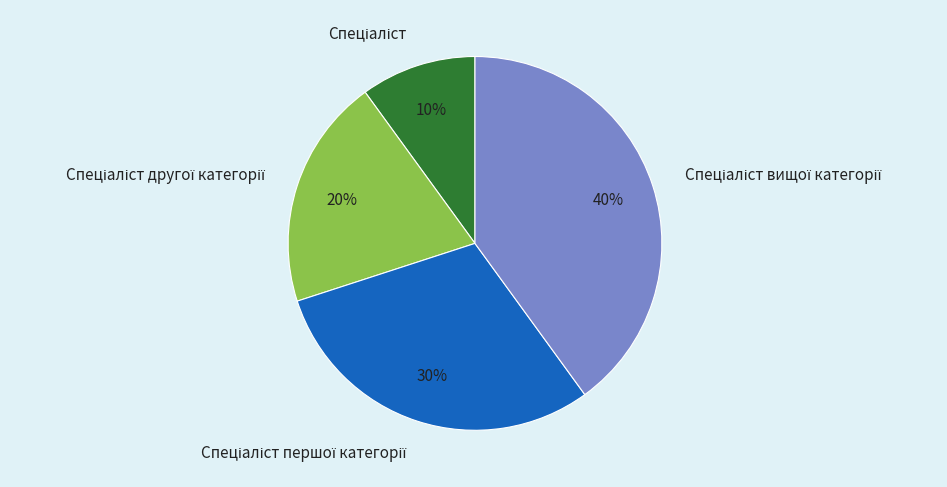

Is there a majority slice in this chart?

No